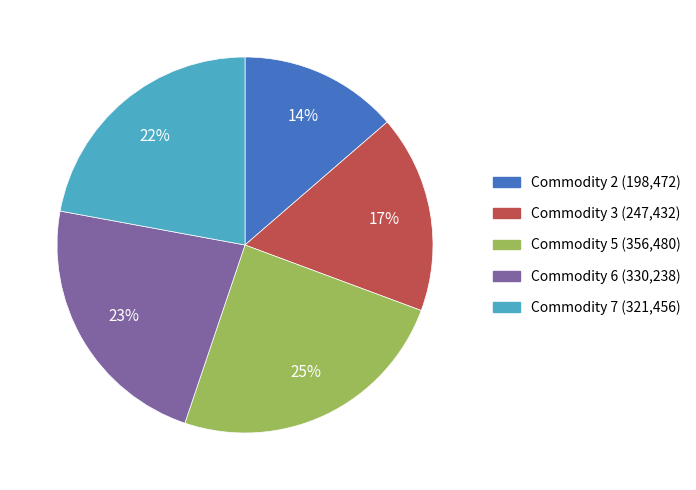

To the nearest percent, what is the difference between the largest and smallest slice percentages?

11%